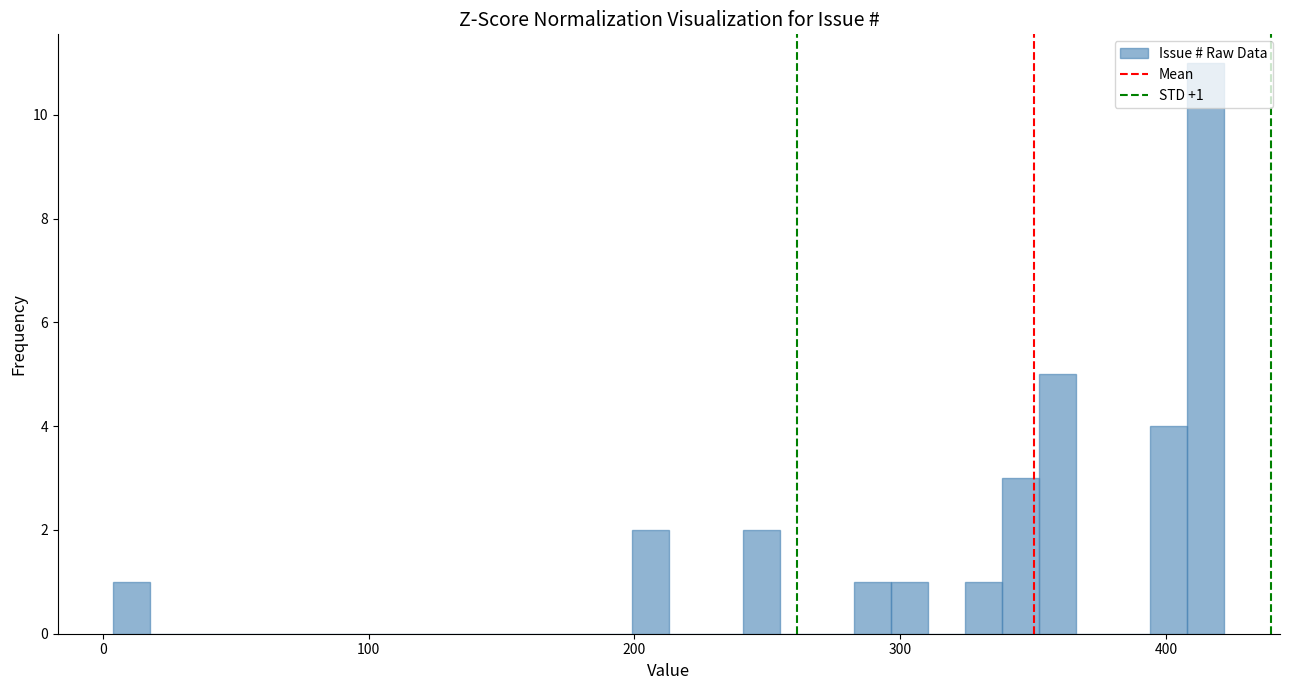

Around what value on the x-axis is the tallest bar? Give the approximate position of its centre, as read against the axis.

420